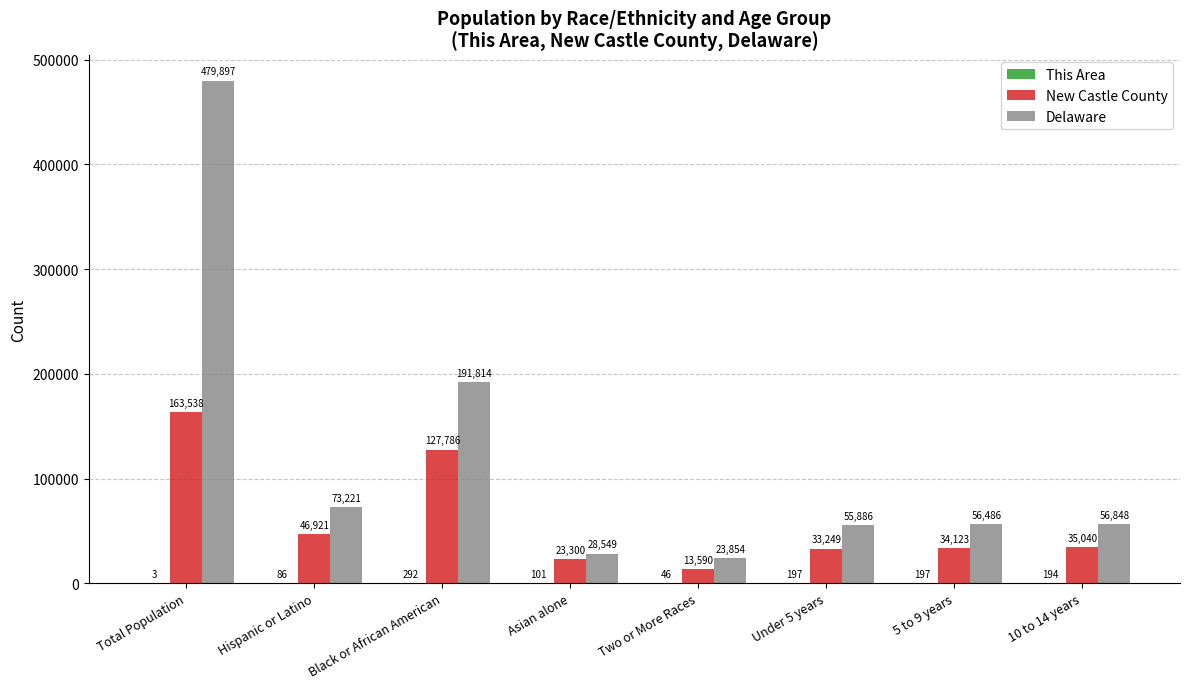

The New Castle County series shows 34123 at 5 to 9 years. True or false?

True